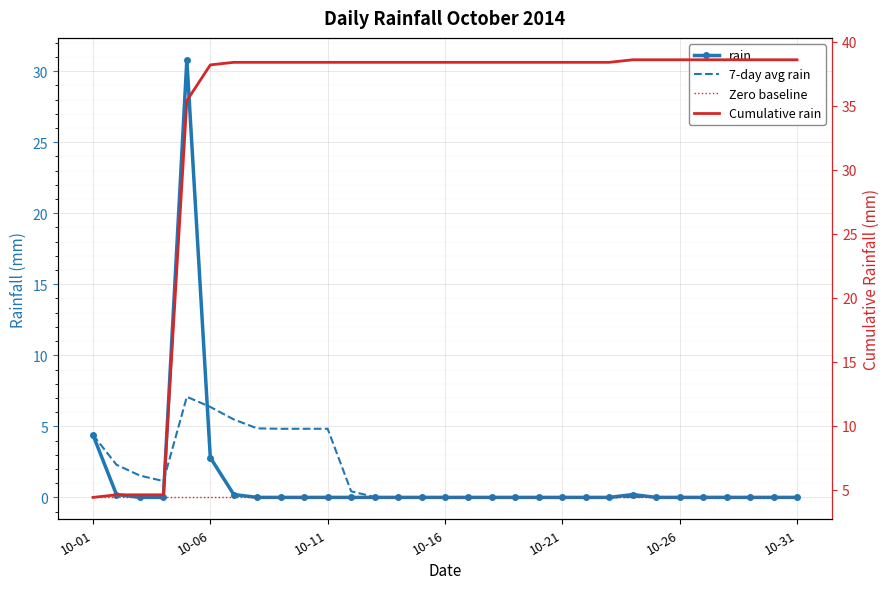

Between 24 and 22, which is larger?

24